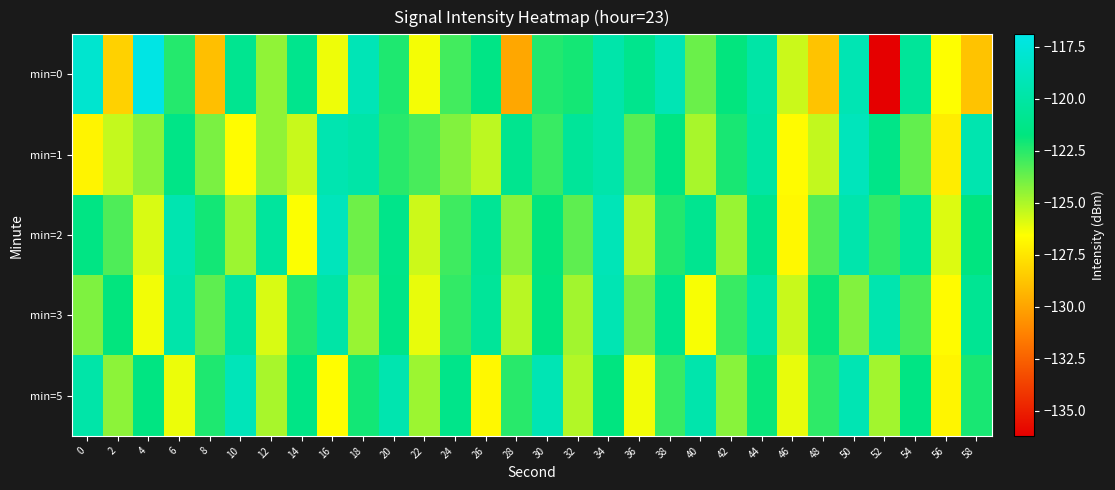

Rank the series at 8 from lowest to highest value.

min=0, min=1, min=3, min=5, min=2